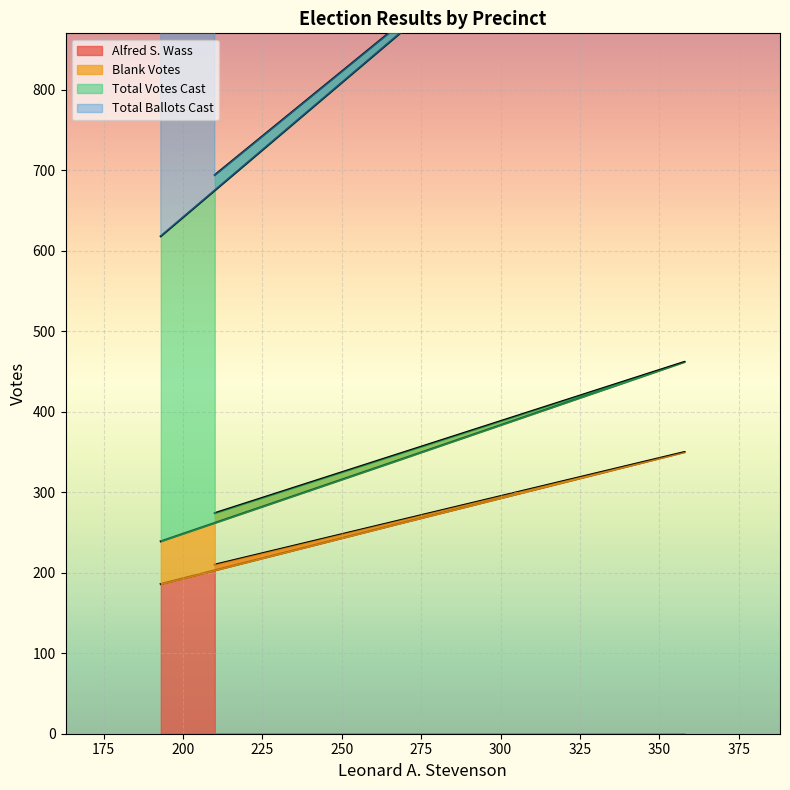

Reading left to right, extract all data points from this chart.

Alfred S. Wass: 193=186	268=261	358=350	210=210
Blank Votes: 193=239	268=340	358=462	210=274
Total Votes Cast: 193=1050	268=1477	358=1990	210=1178
Total Ballots Cast: 193=618	268=869	358=1170	210=694